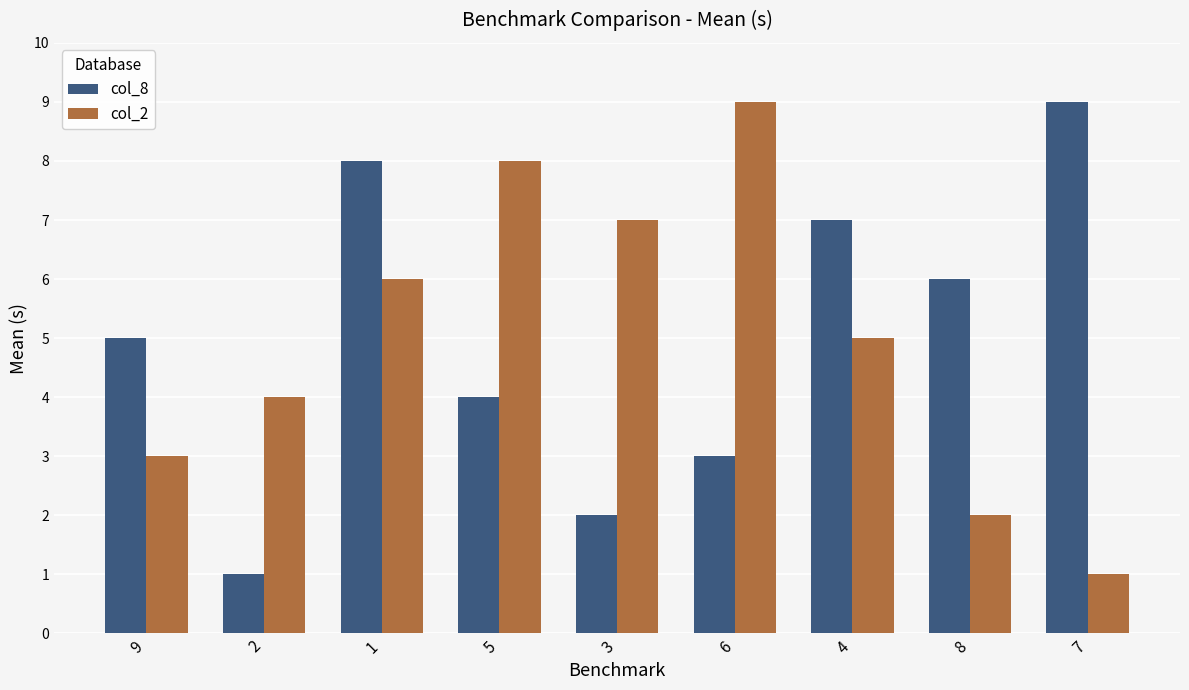

What is the approximate value of col_2 at 8?

2